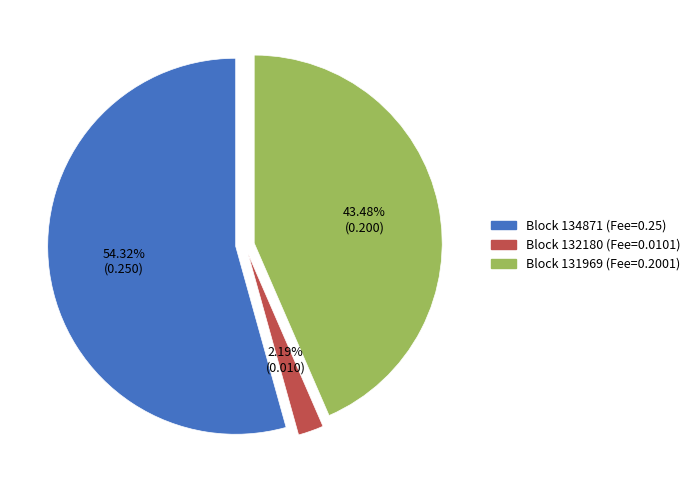

How many segments does this pie chart have?

3